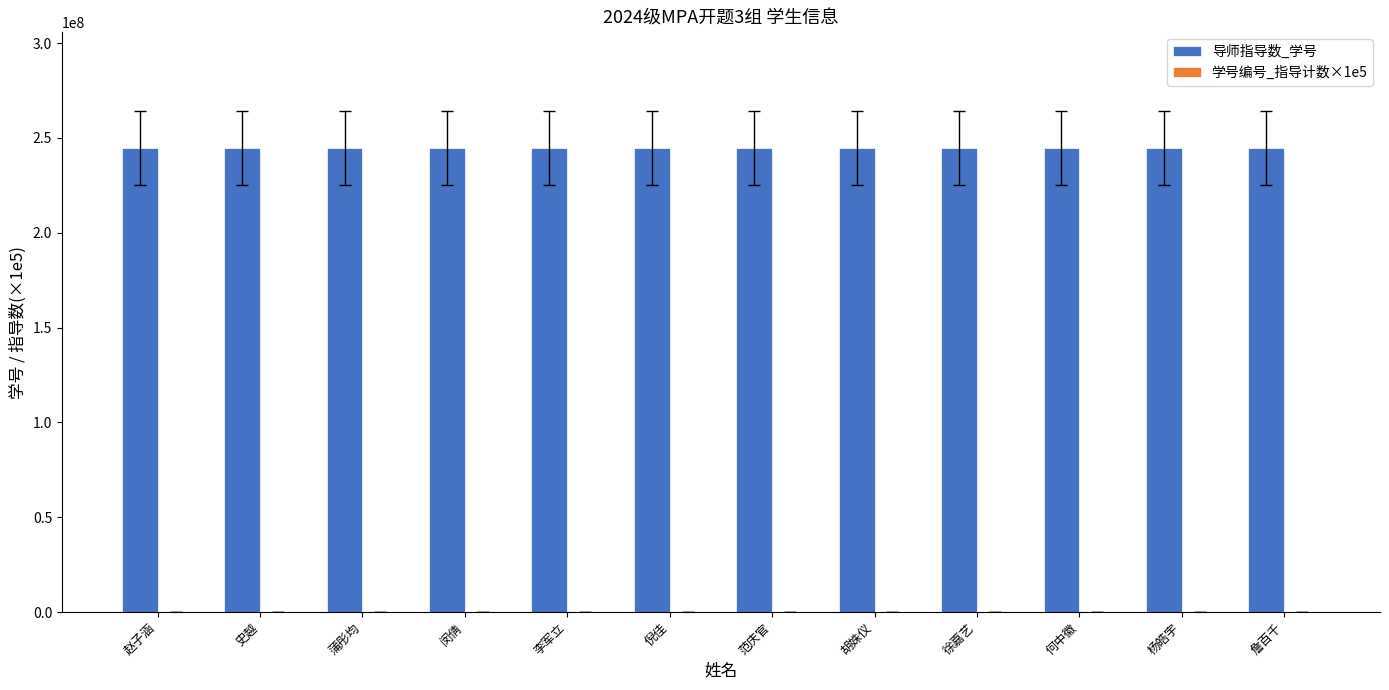

Which series has the largest total across all categories?

导师指导数_学号